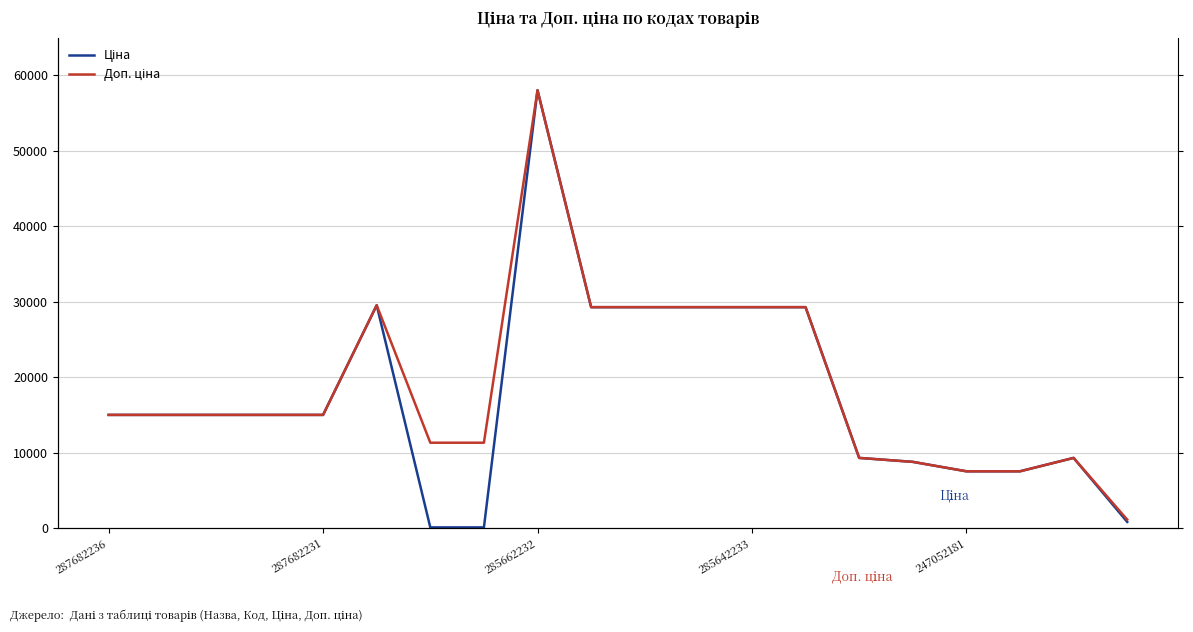

What is the highest value of the Доп. ціна series?

58037.0